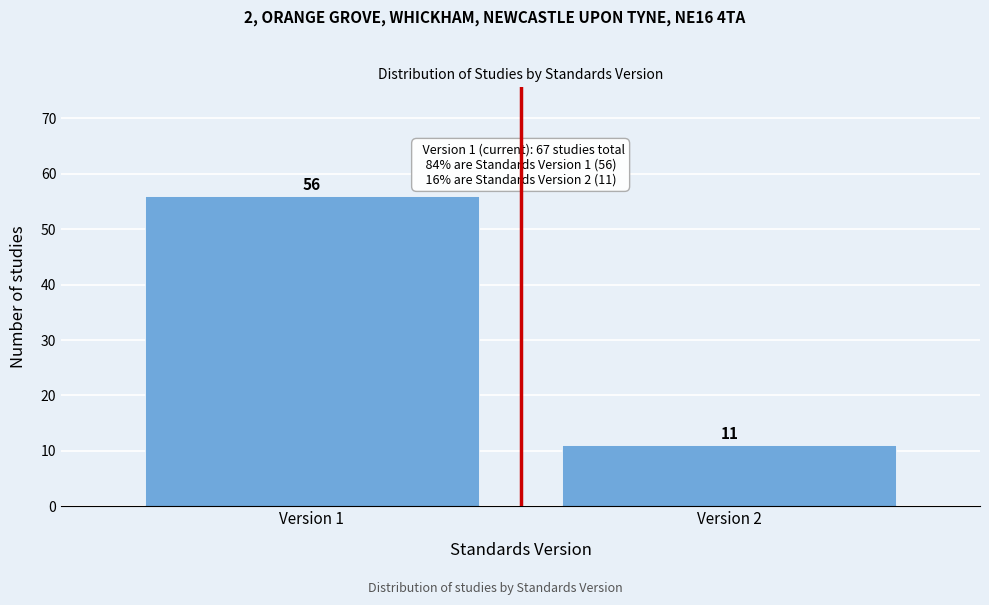

Reading left to right, what are all the values shown in this chart?

Version 1=56	Version 2=11